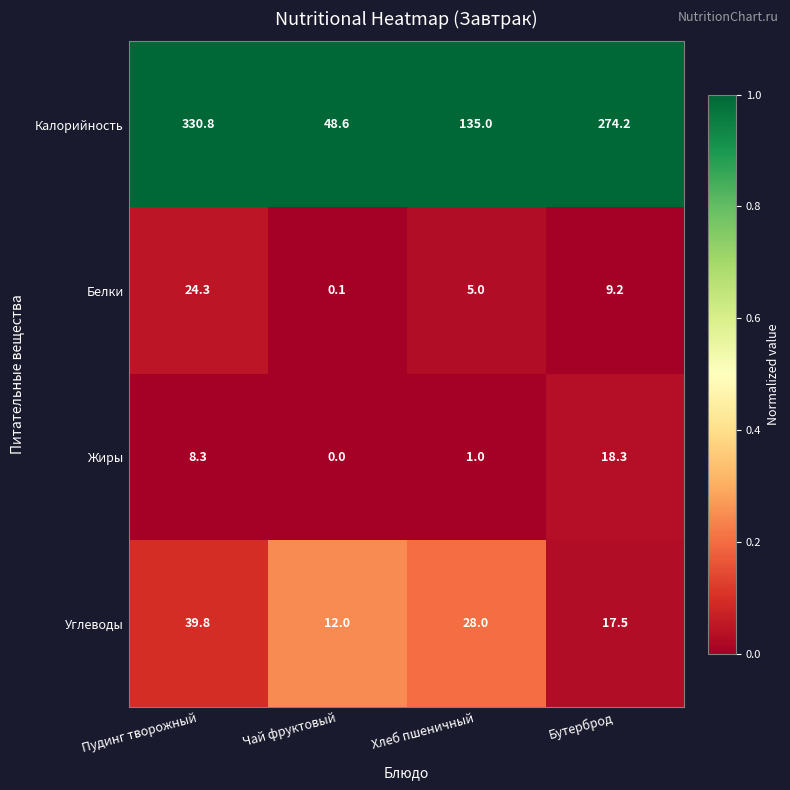

What is the difference between the highest and lowest values at Чай фруктовый?

48.6